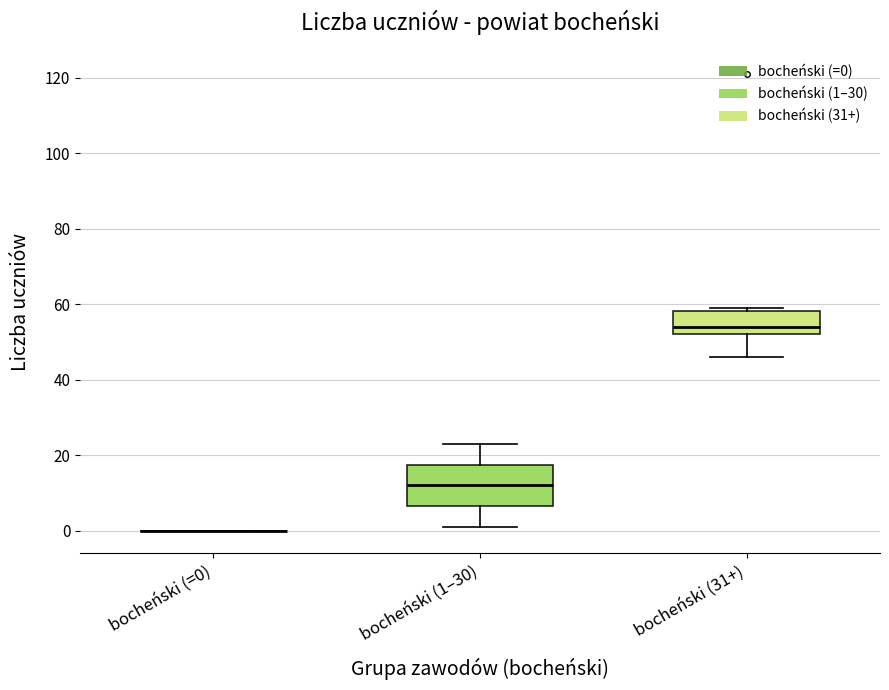

Which box is the tallest, from its lower edge to its upper edge?

bocheński (1–30)